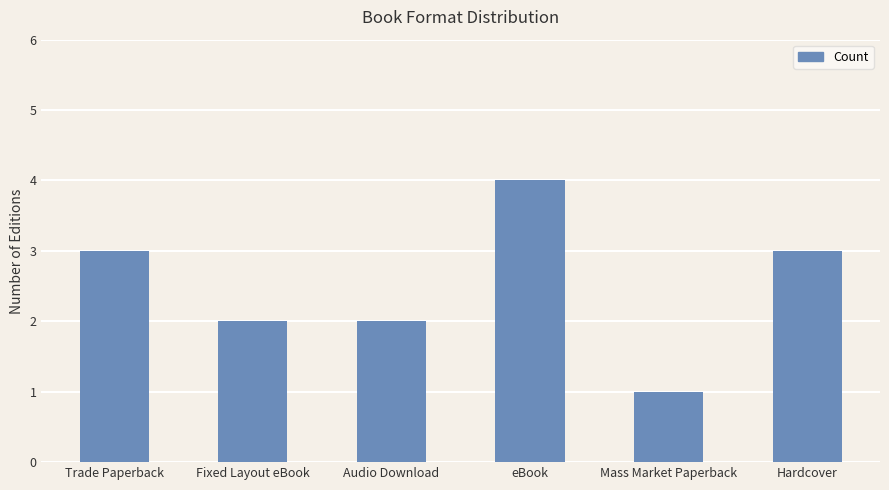

What is the minimum value shown in the chart?

1